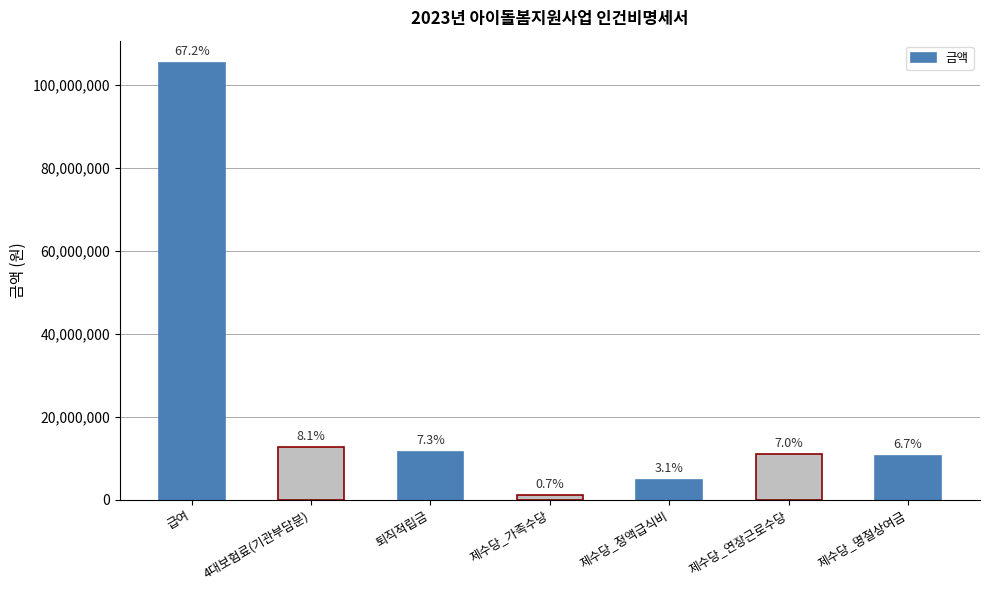

Does the chart contain any negative values?

No